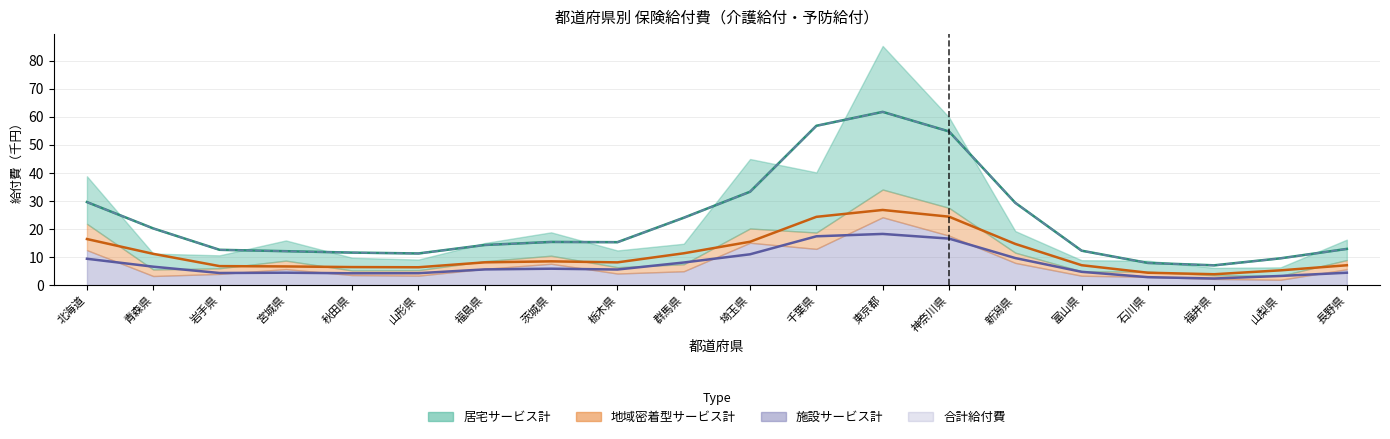

At which category does the data reach its first local valley?

山形県